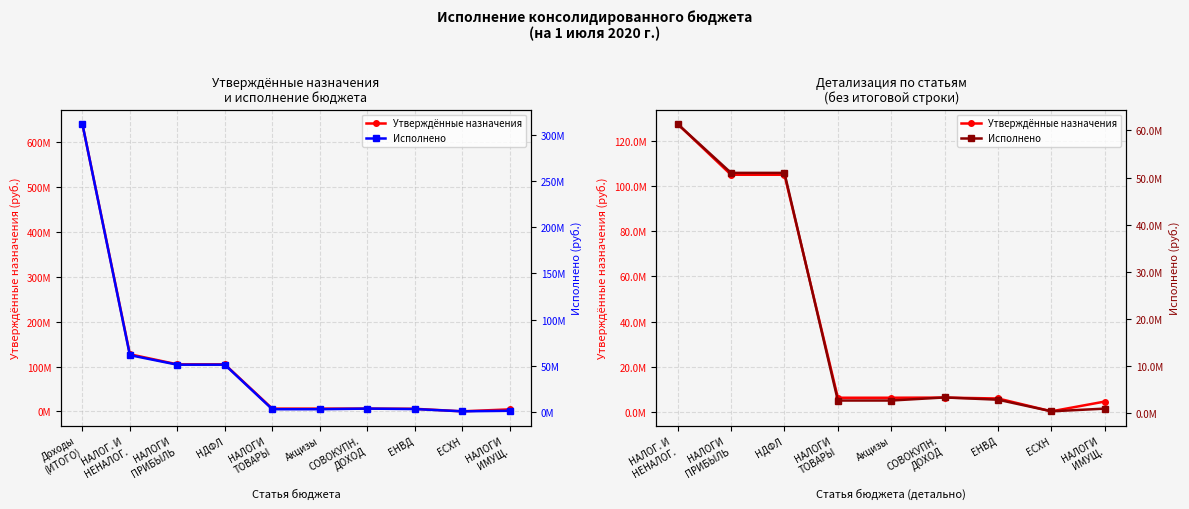

Where does the Исполнено series first go above 2920906?

НАЛОГ. И НЕНАЛОГ.